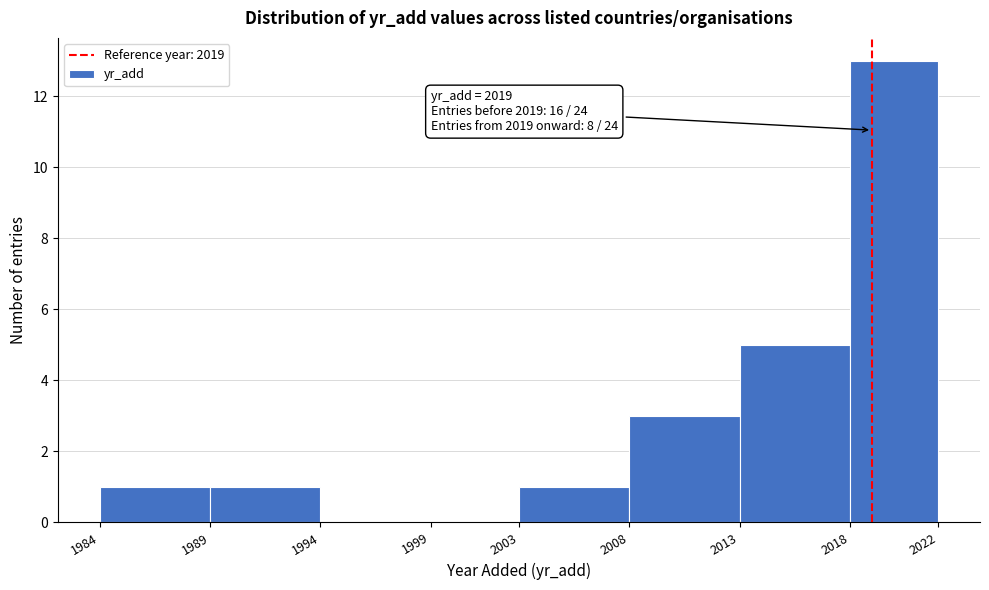

Over which range of the x-axis is the bar tallest?

2018 to 2022